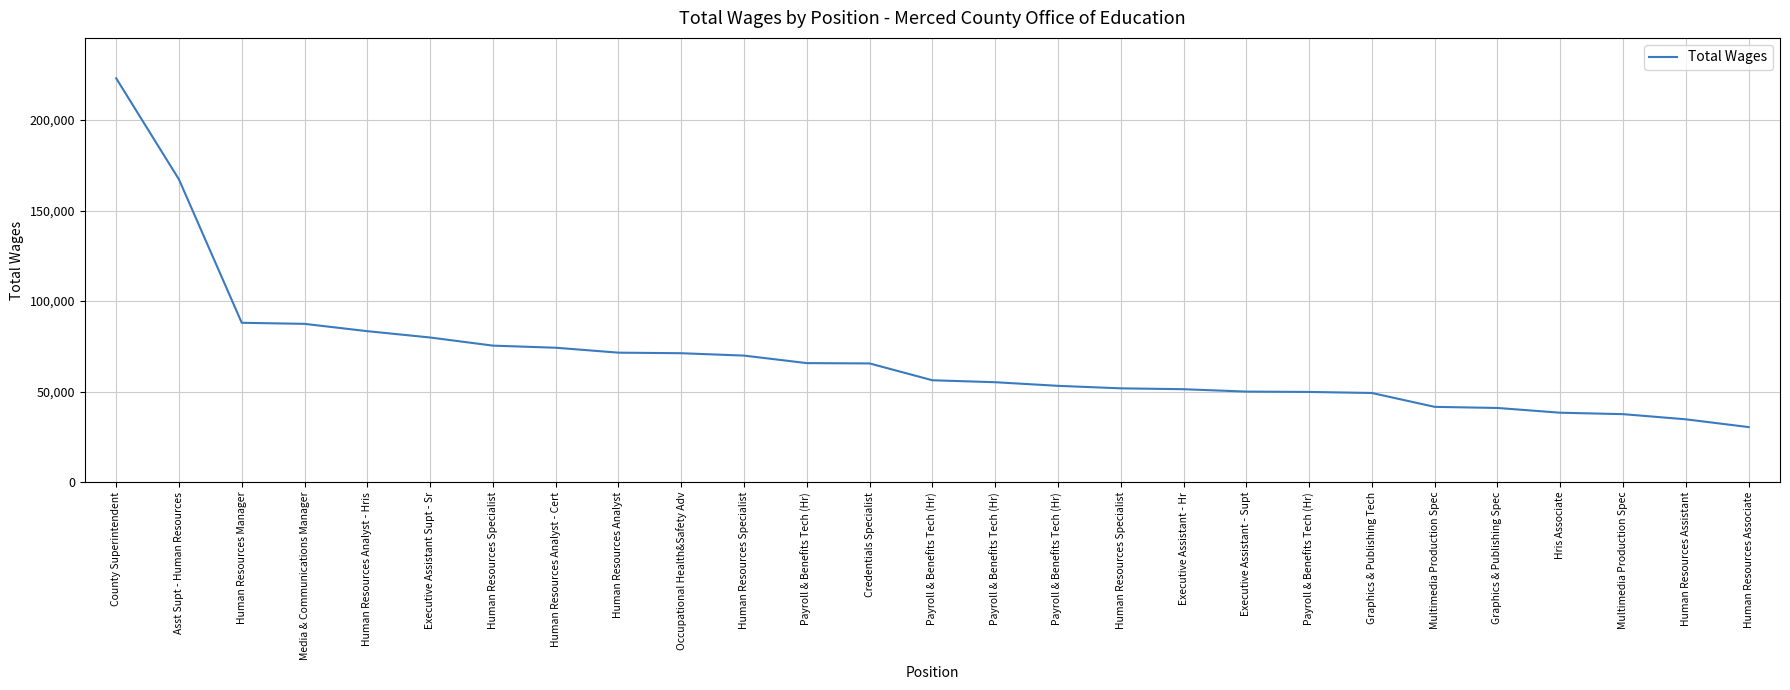

What is the difference between the values at Payroll & Benefits Tech (Hr) and Hris Associate?

11476